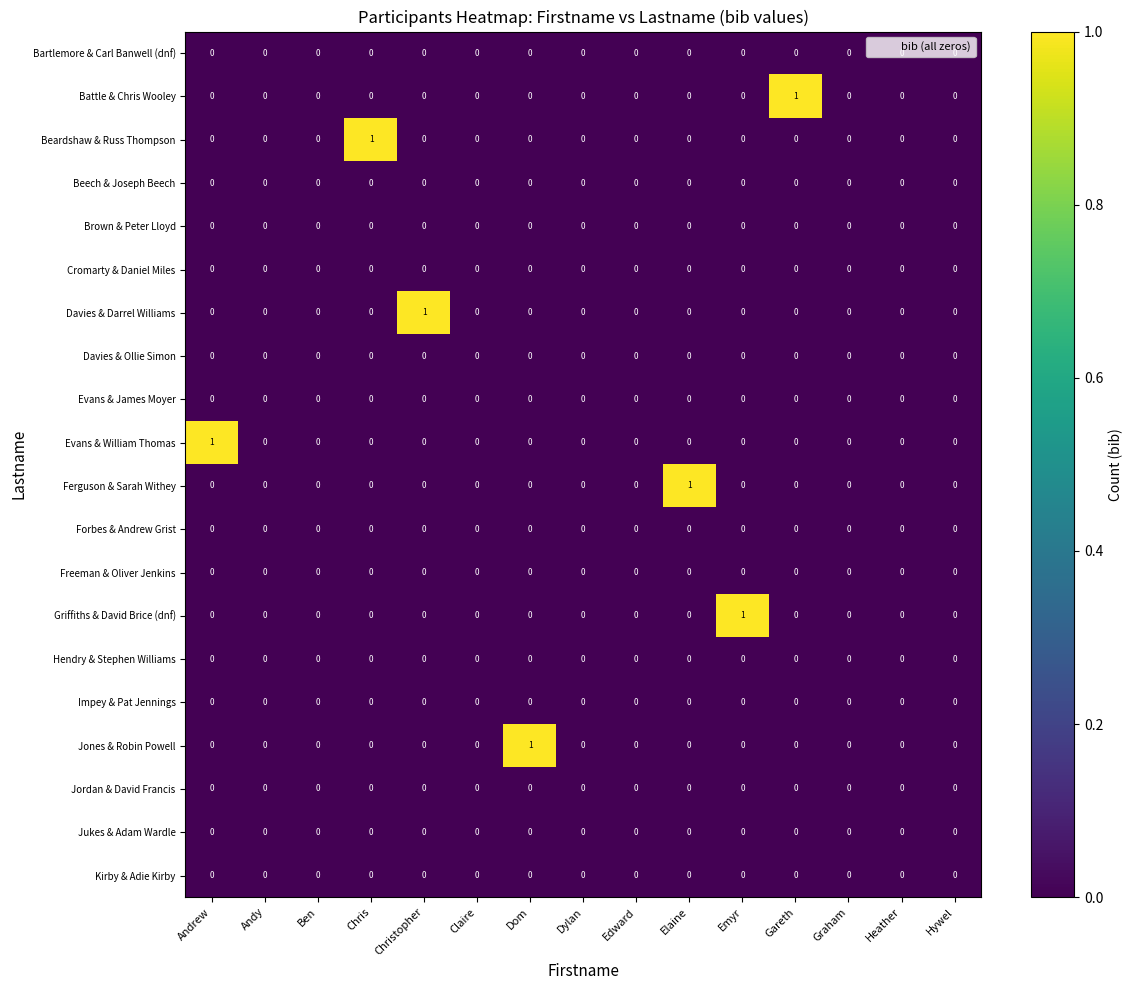

The value of Freeman & Oliver Jenkins at Emyr is 0. True or false?

True